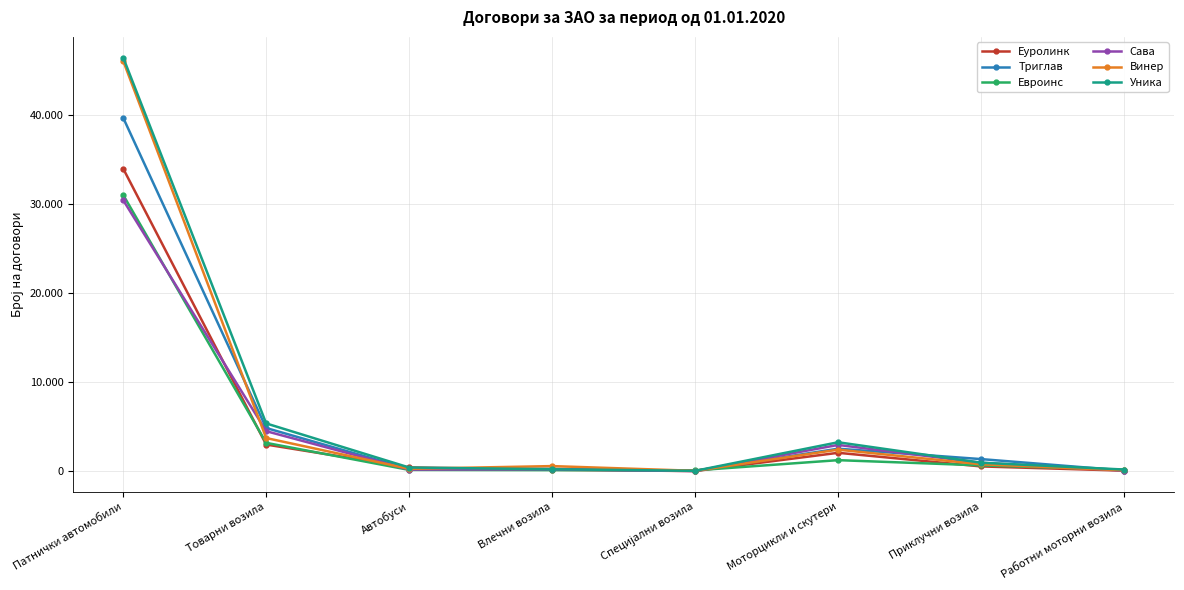

Rank the series by their maximum value, from highest to lowest.

Уника, Винер, Триглав, Еуролинк, Евроинс, Сава